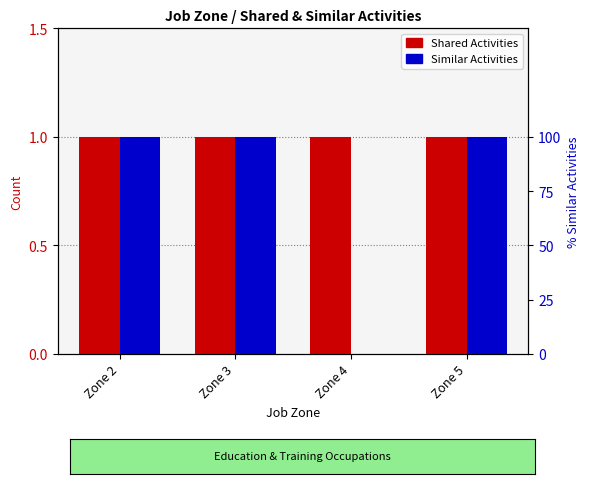

At how many categories does at least one series exceed 0?

4